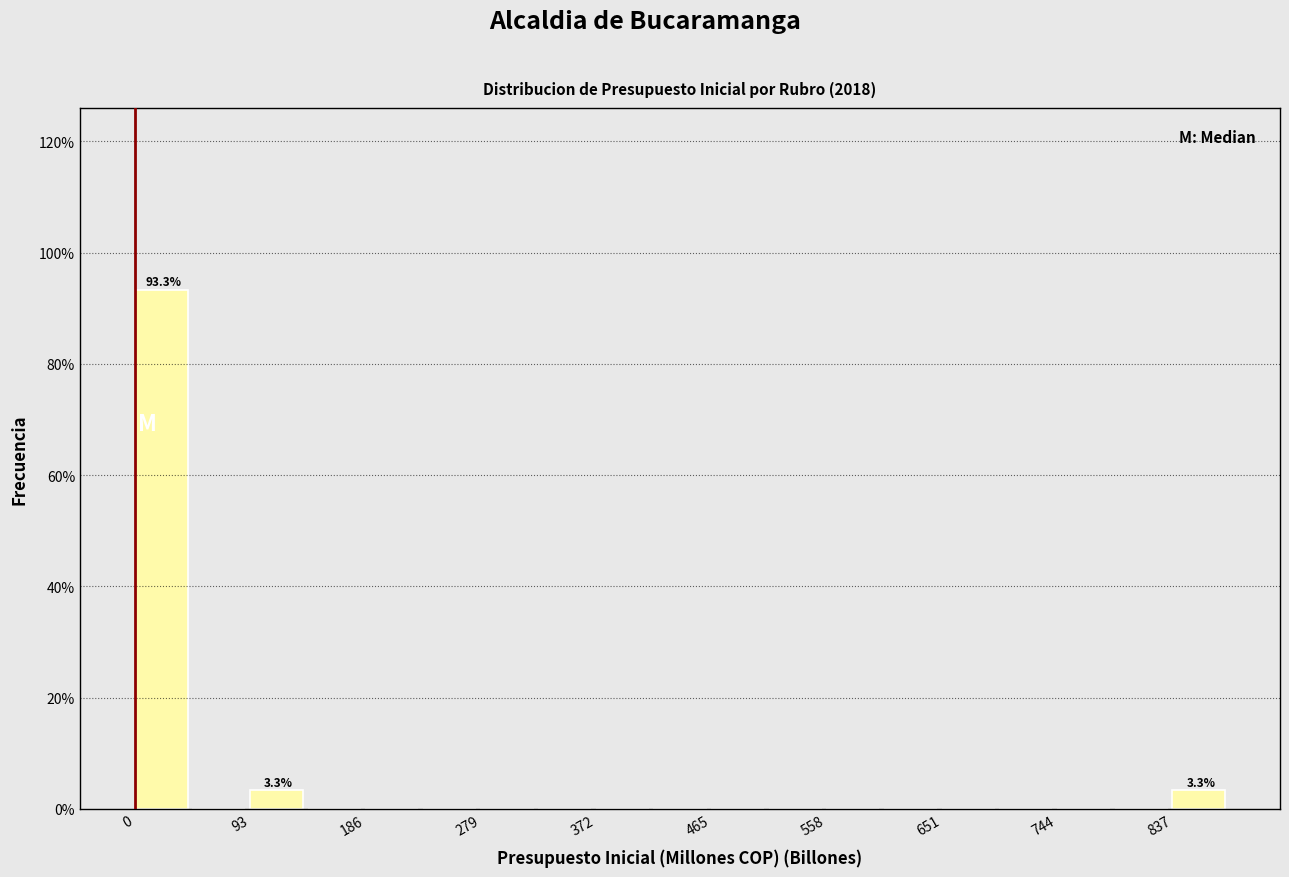

Which range on the x-axis has the tallest bar?

0 to 50